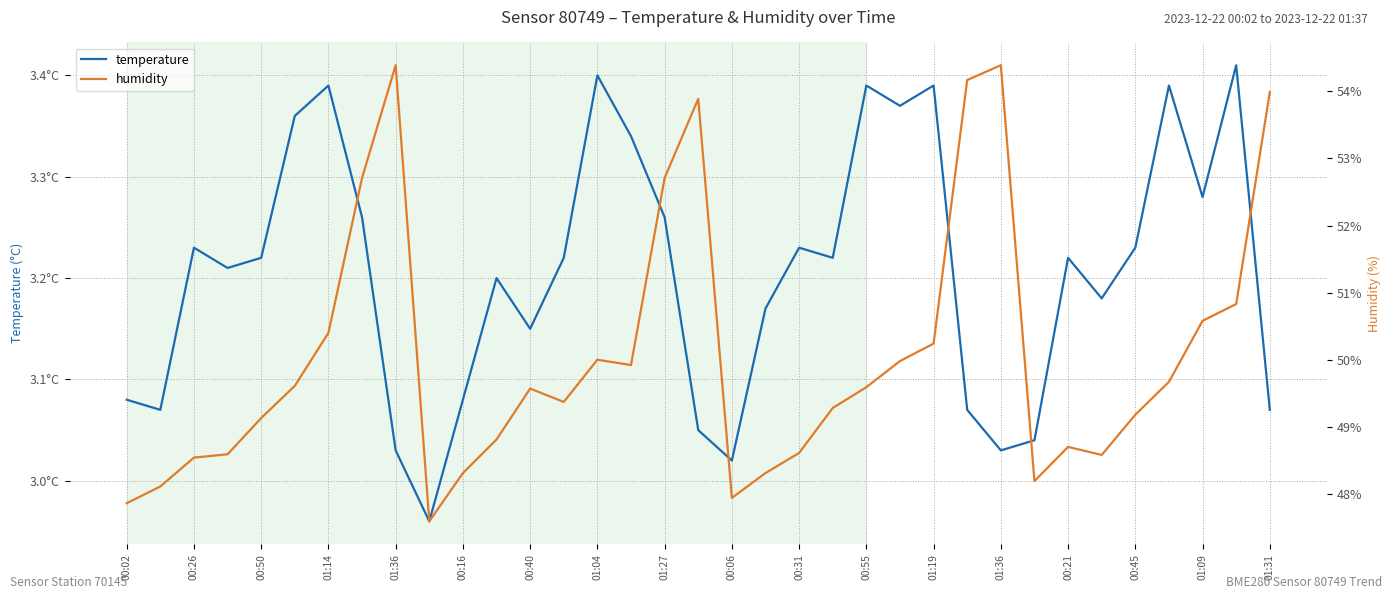

How many series are shown in this chart?

2